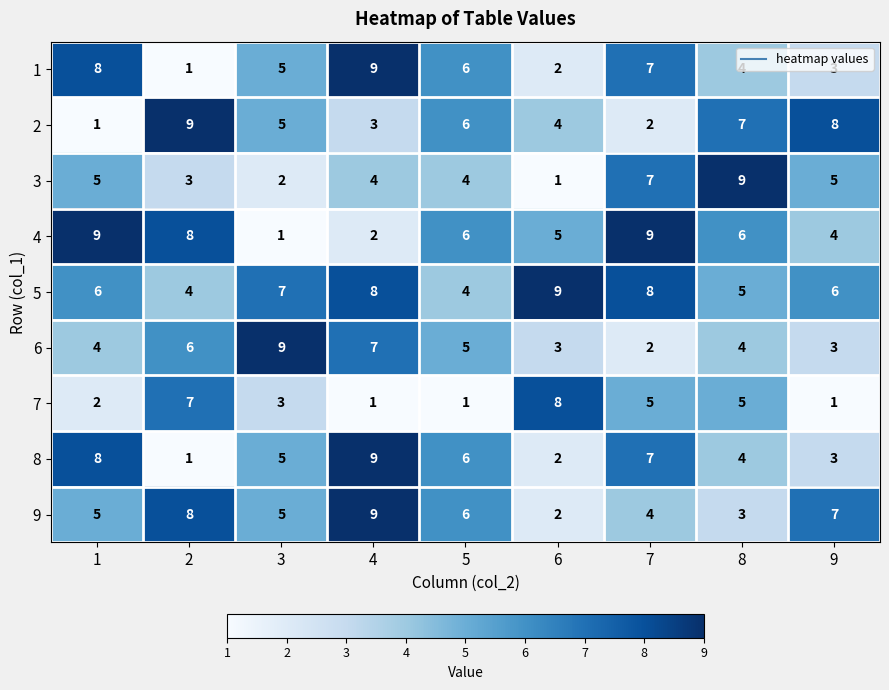

At which category is the sum across all series the highest?

4